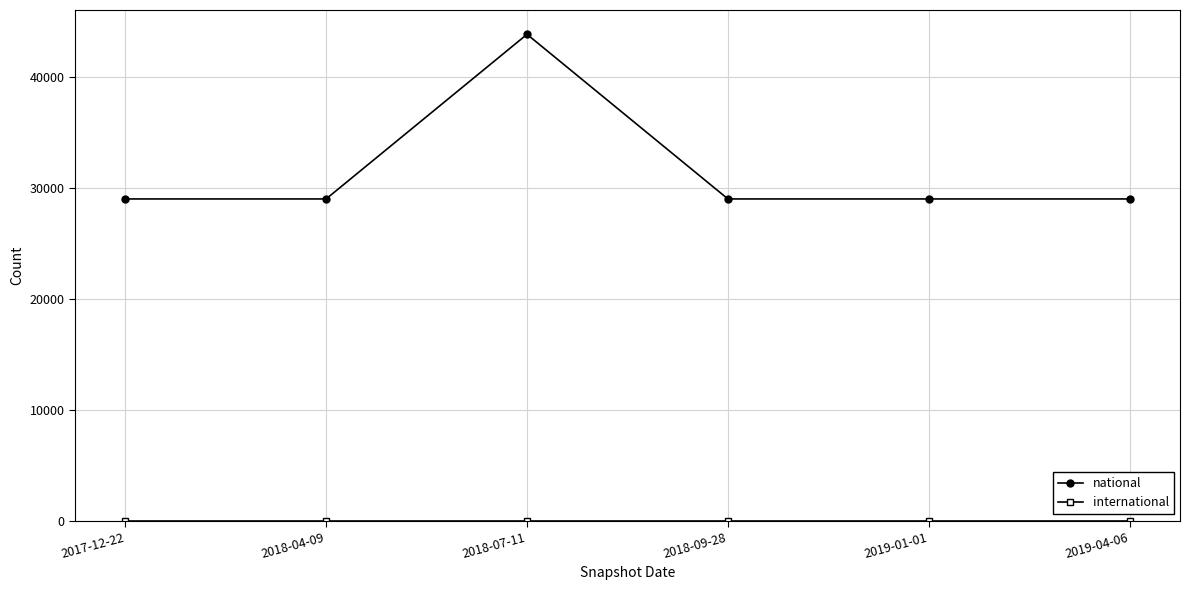

How many data points does each series have?

6